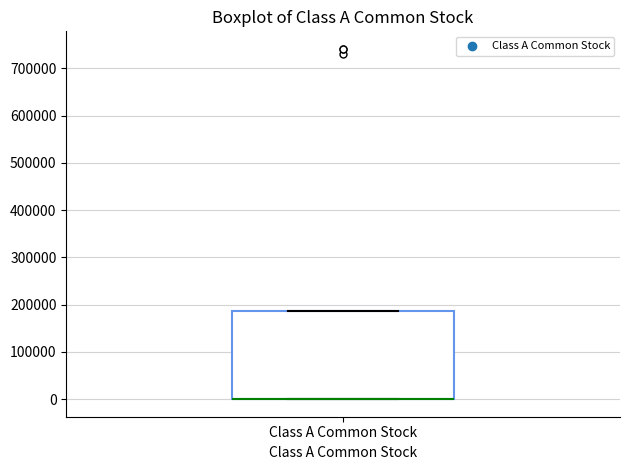

Where is the lower edge of the box for Class A Common Stock on the y-axis? The values are not printed on the chart, so give them approximately, as read against the axis.

0